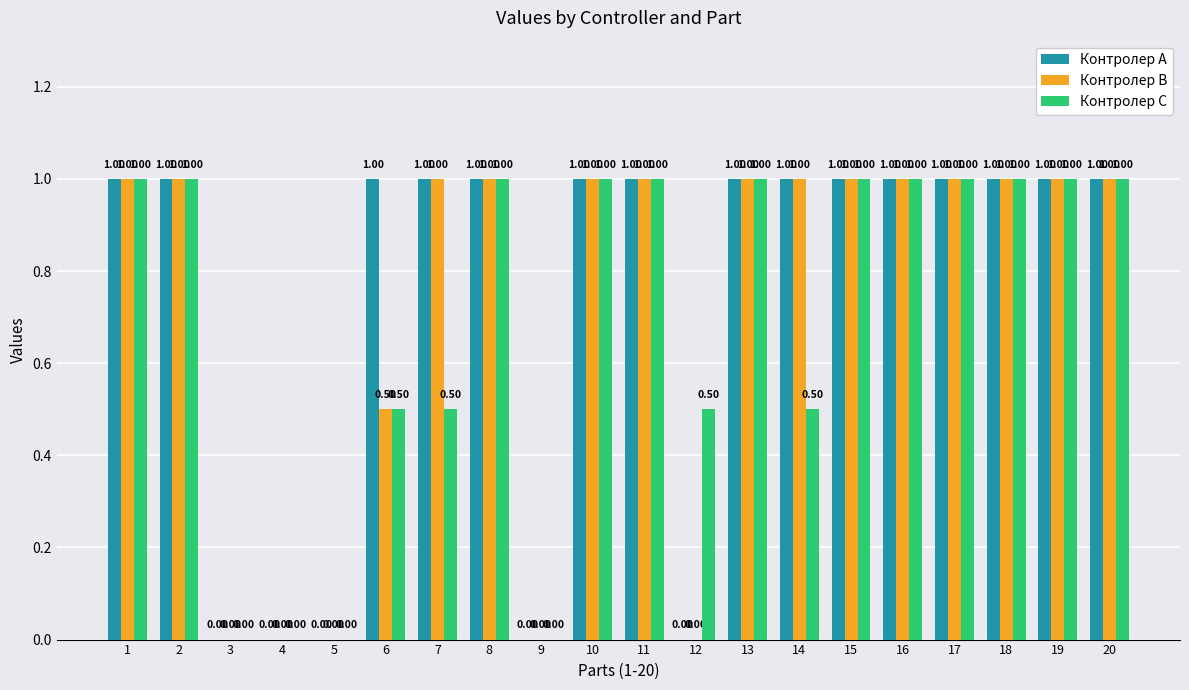

Reading right to left, list all the values displayed in this chart.

Контролер А: 1.0	1.0	1.0	1.0	1.0	1.0	1.0	1.0	0.0	1.0	1.0	0.0	1.0	1.0	1.0	0.0	0.0	0.0	1.0	1.0
Контролер В: 1.0	1.0	1.0	1.0	1.0	1.0	1.0	1.0	0.0	1.0	1.0	0.0	1.0	1.0	0.5	0.0	0.0	0.0	1.0	1.0
Контролер С: 1.0	1.0	1.0	1.0	1.0	1.0	0.5	1.0	0.5	1.0	1.0	0.0	1.0	0.5	0.5	0.0	0.0	0.0	1.0	1.0